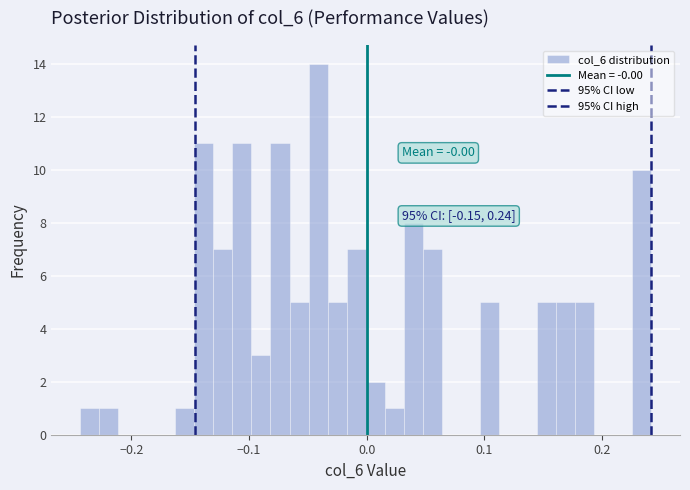

Around what value on the x-axis is the tallest bar? Give the approximate position of its centre, as read against the axis.

-0.04